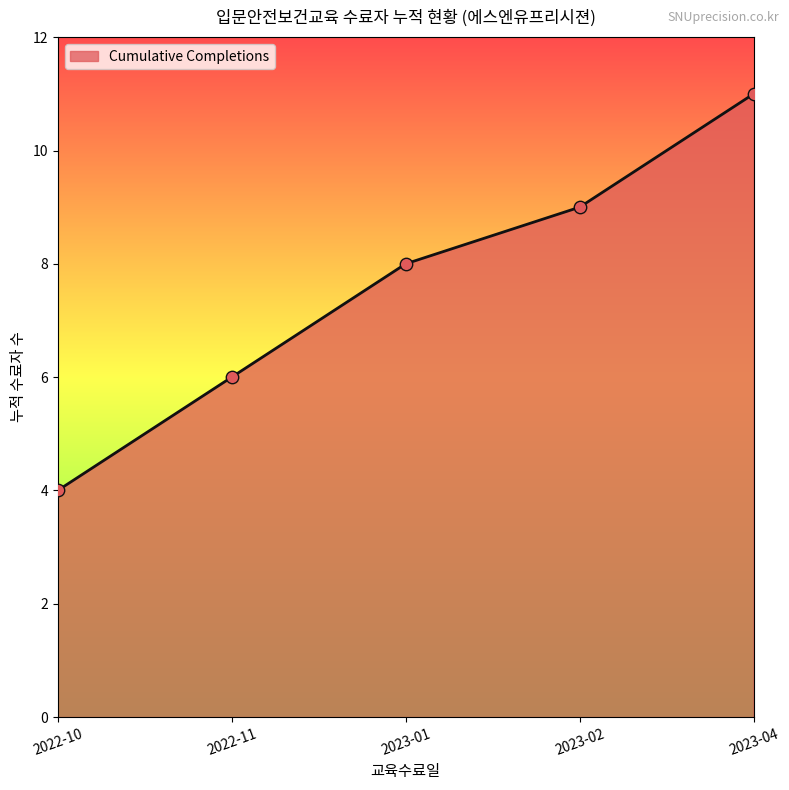

Approximately how many times larger is the value at 2022-10 compared to 2023-02?

0.4